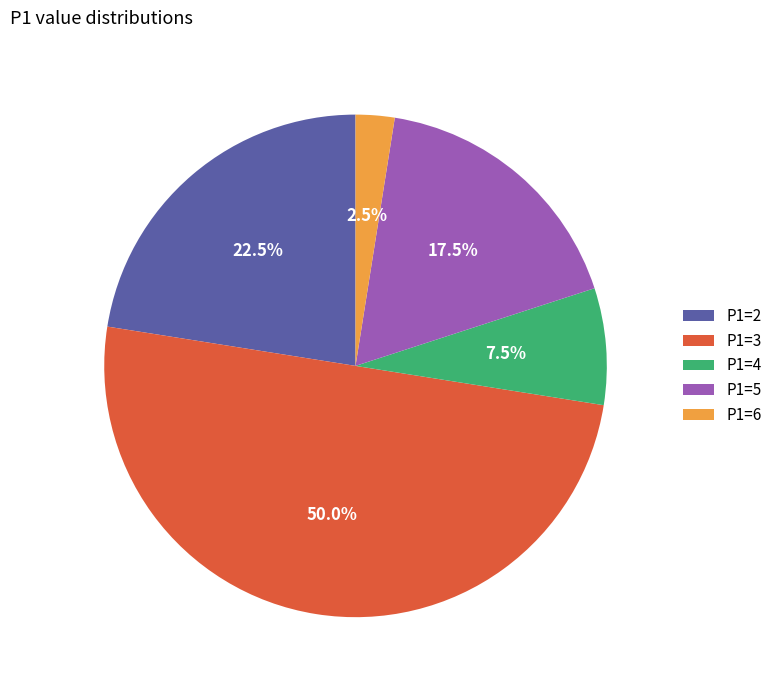

Combined, what portion of the pie is P1=4 and P1=5?

25.0%